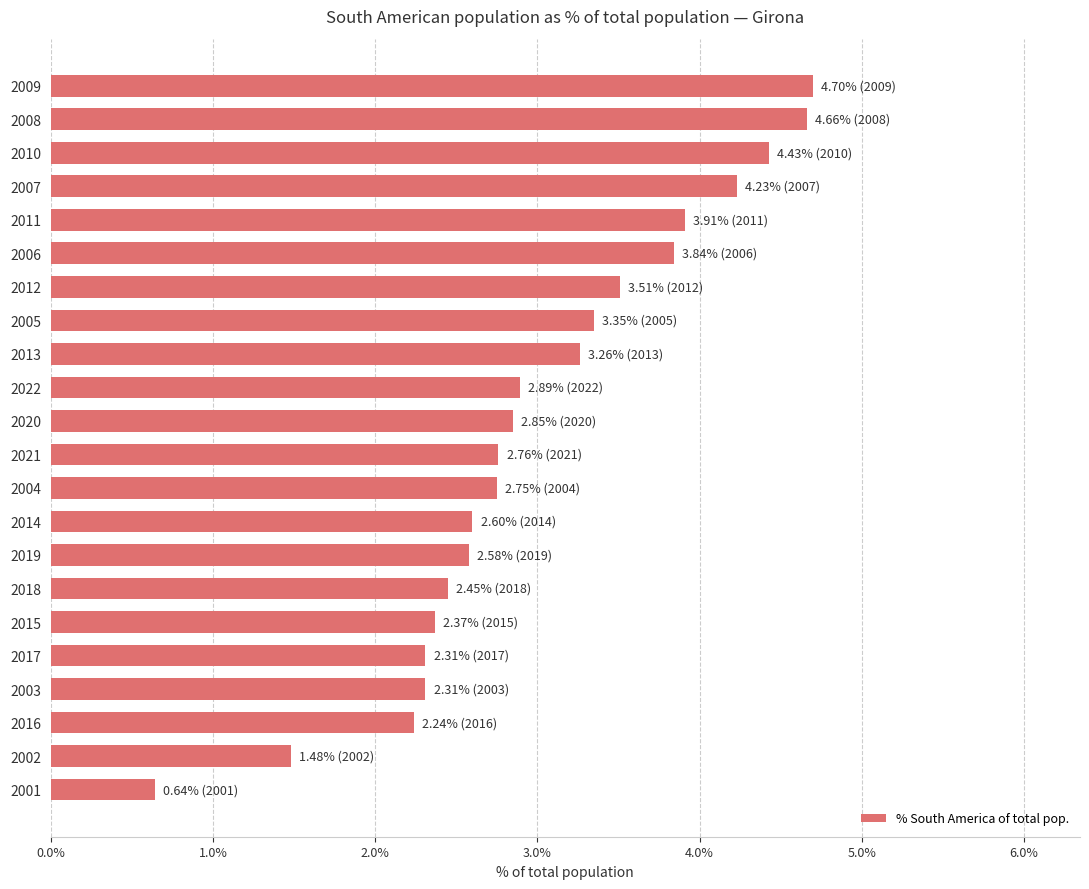

What is the ratio of the value at 2018 to the value at 2016?

1.1